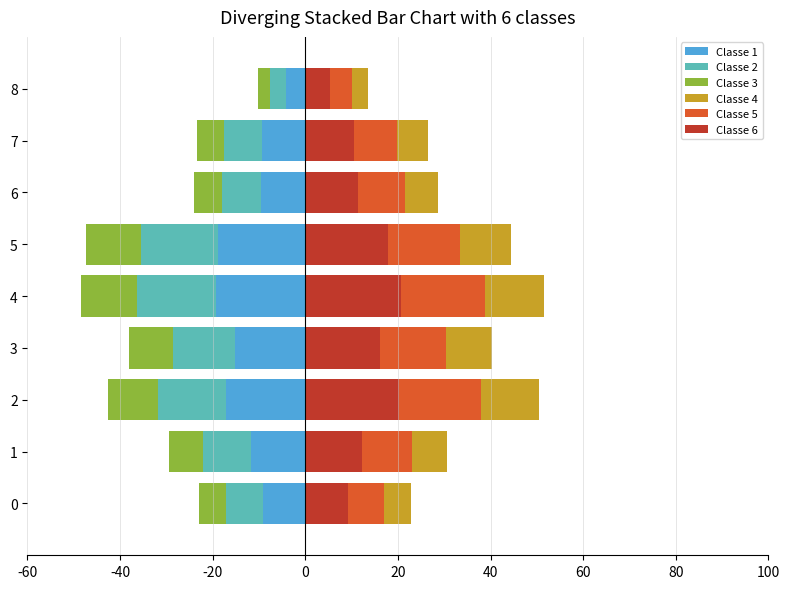

What are all the series names shown in the legend?

Classe 1, Classe 2, Classe 3, Classe 6, Classe 5, Classe 4